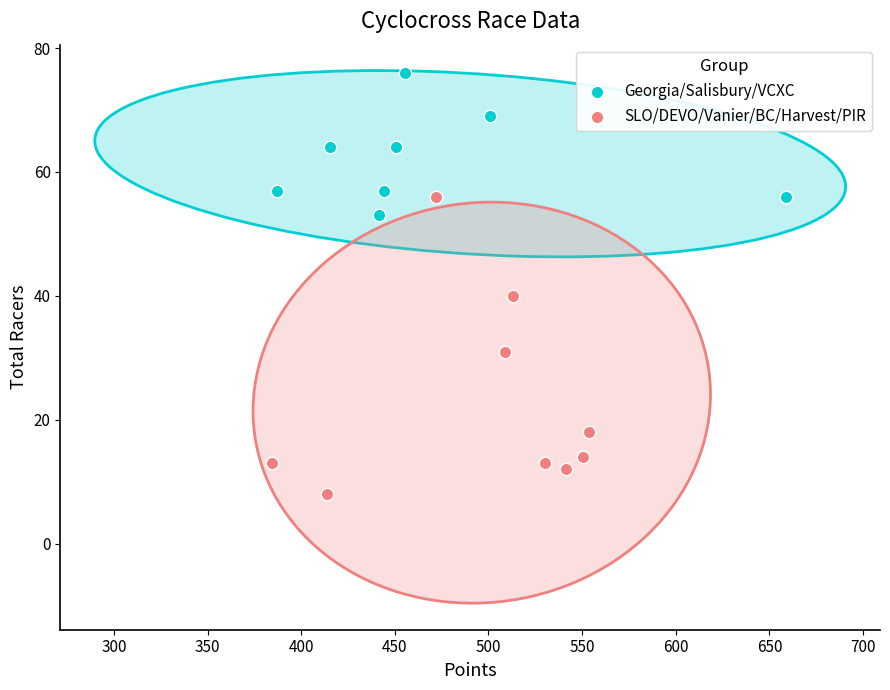

Which series contains the highest Y value?

Georgia/Salisbury/VCXC